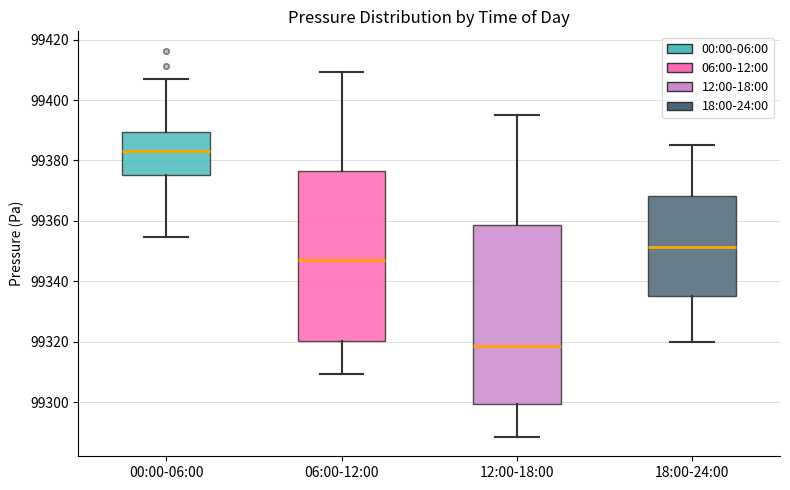

Reading left to right, transcribe this box plot: for each box, give where its median line is, the range the box spans, and where its two whiskers end, as read against the y-axis. The values are not printed on the chart, so give them approximately, as read against the axis.

00:00-06:00: median 99384, box 99376 to 99390, whiskers 99354 to 99406
06:00-12:00: median 99348, box 99320 to 99376, whiskers 99310 to 99410
12:00-18:00: median 99318, box 99300 to 99358, whiskers 99288 to 99396
18:00-24:00: median 99352, box 99336 to 99368, whiskers 99320 to 99386